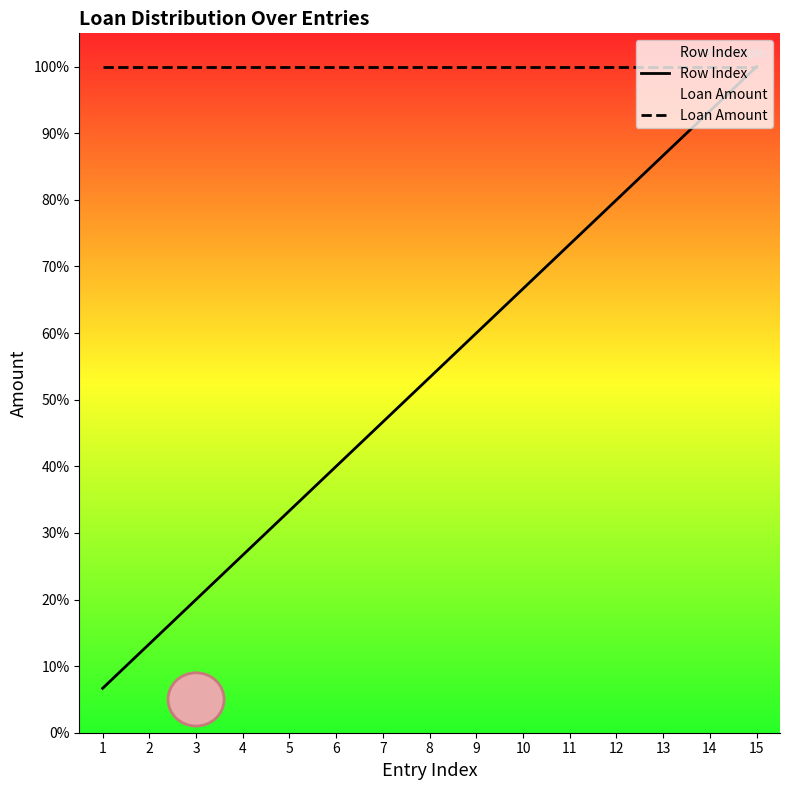

What value does the Loan Amount series have at 6?

100.0